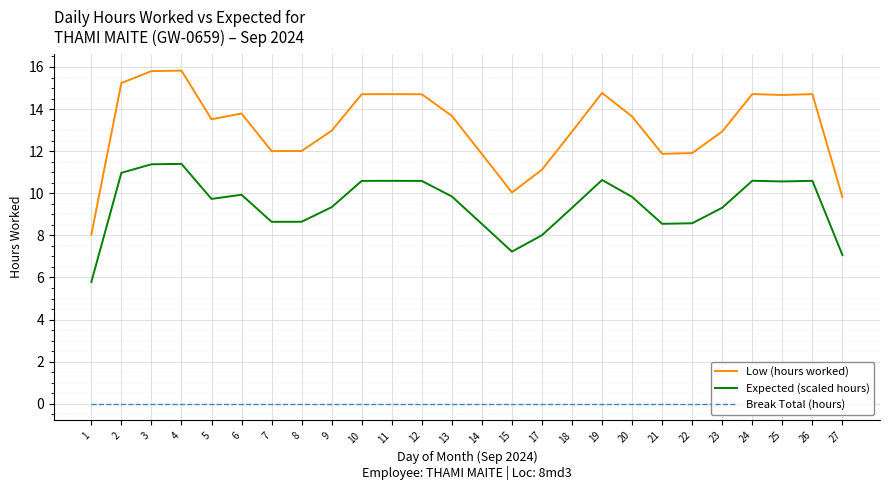

List the series in order of their overall mean, lowest first.

Break Total (hours), Expected (scaled hours), Low (hours worked)